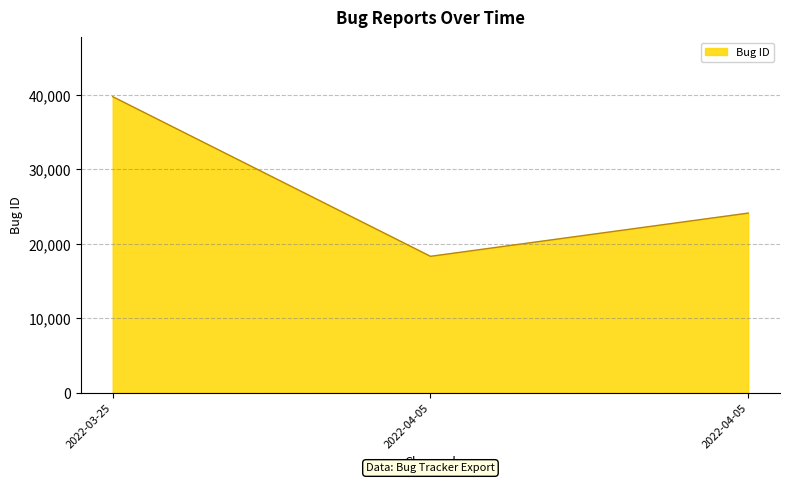

List the labels in order of value, largest first.

2022-03-25, 2022-04-05, 2022-04-05